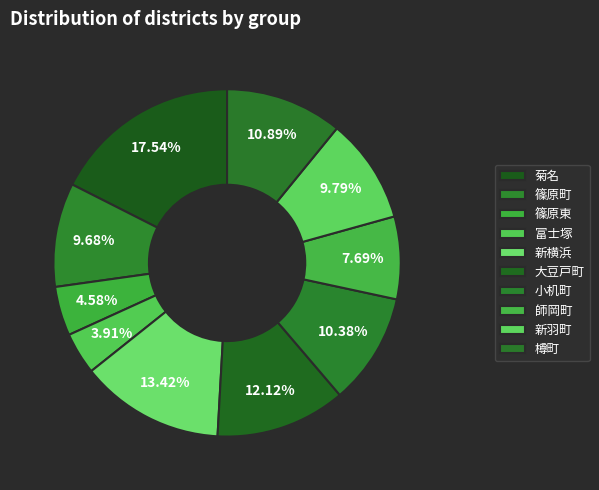

Rank the categories by value from lowest to highest.

富士塚, 篠原東, 師岡町, 篠原町, 新羽町, 小机町, 樽町, 大豆戸町, 新横浜, 菊名